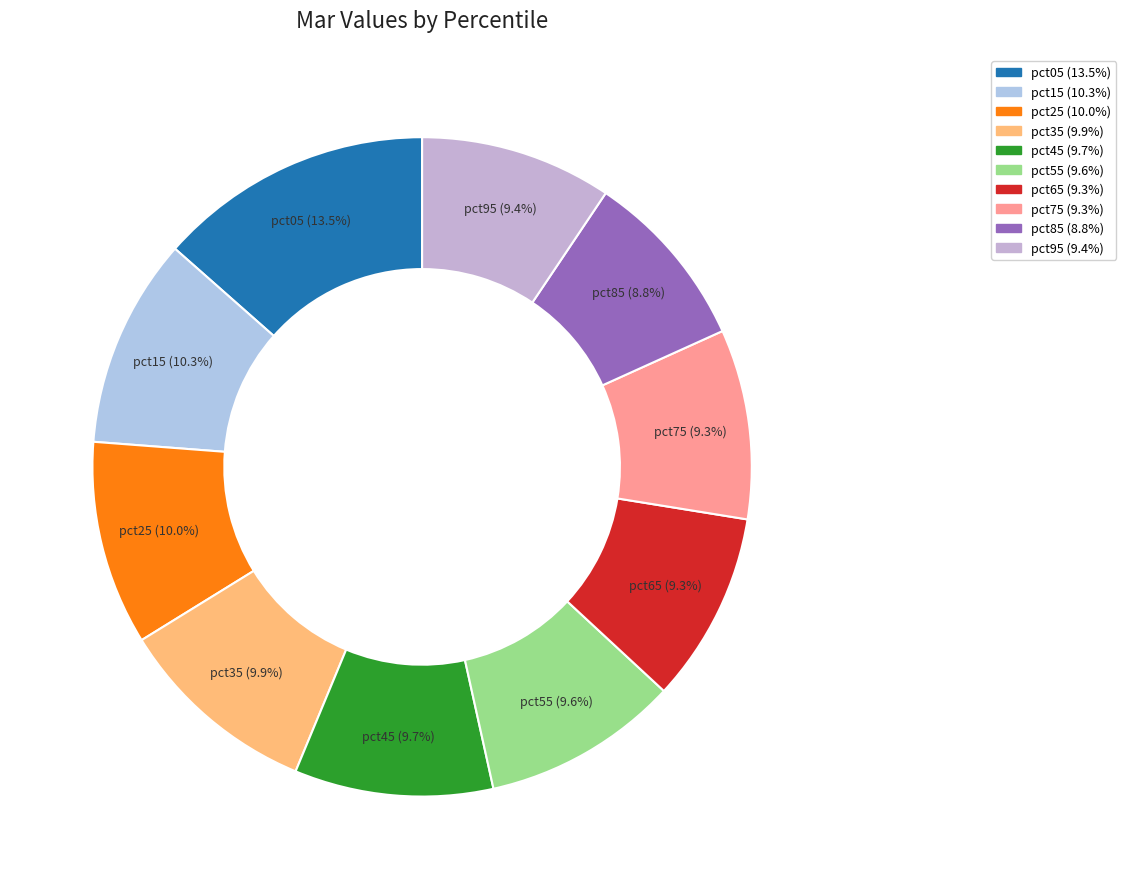

Which slice is the largest?

pct05